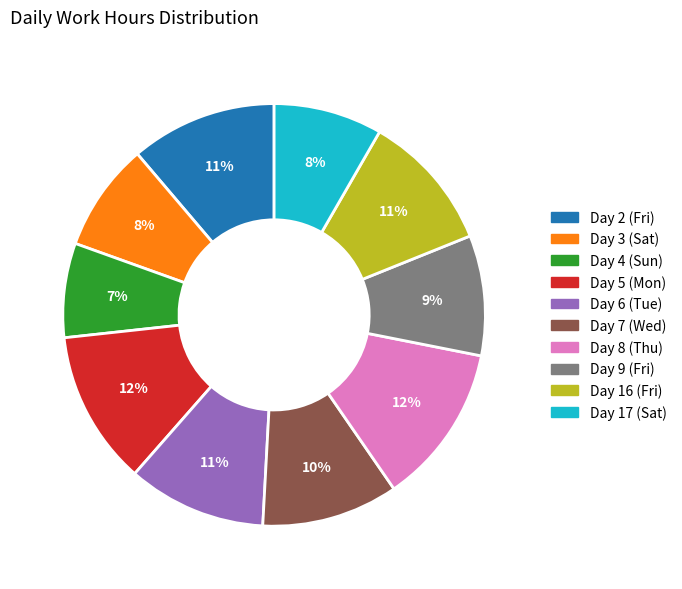

What is the smallest slice in the pie chart?

Day 4 (Sun)